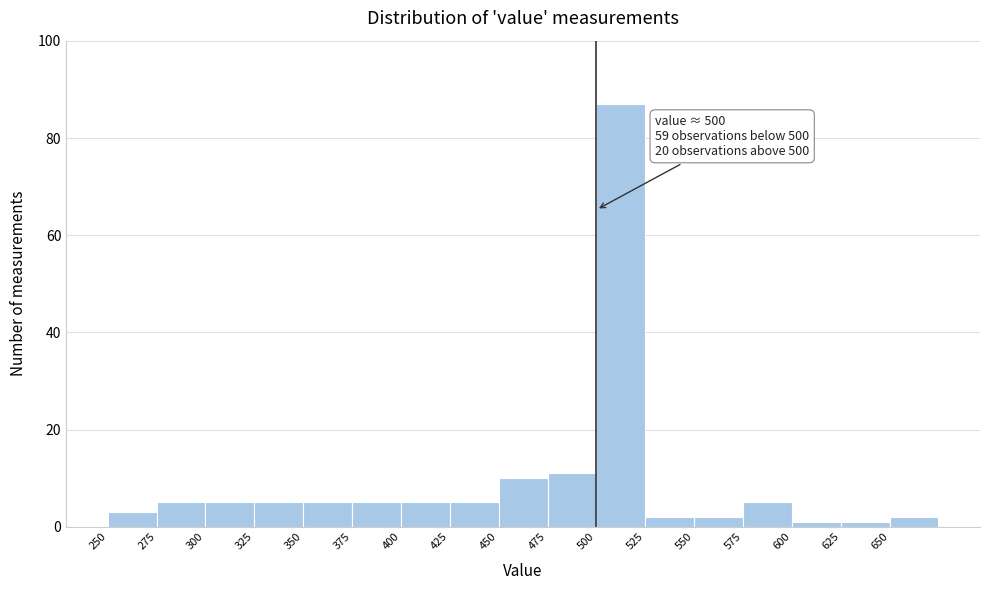

Which range on the x-axis has the tallest bar?

500 to 525